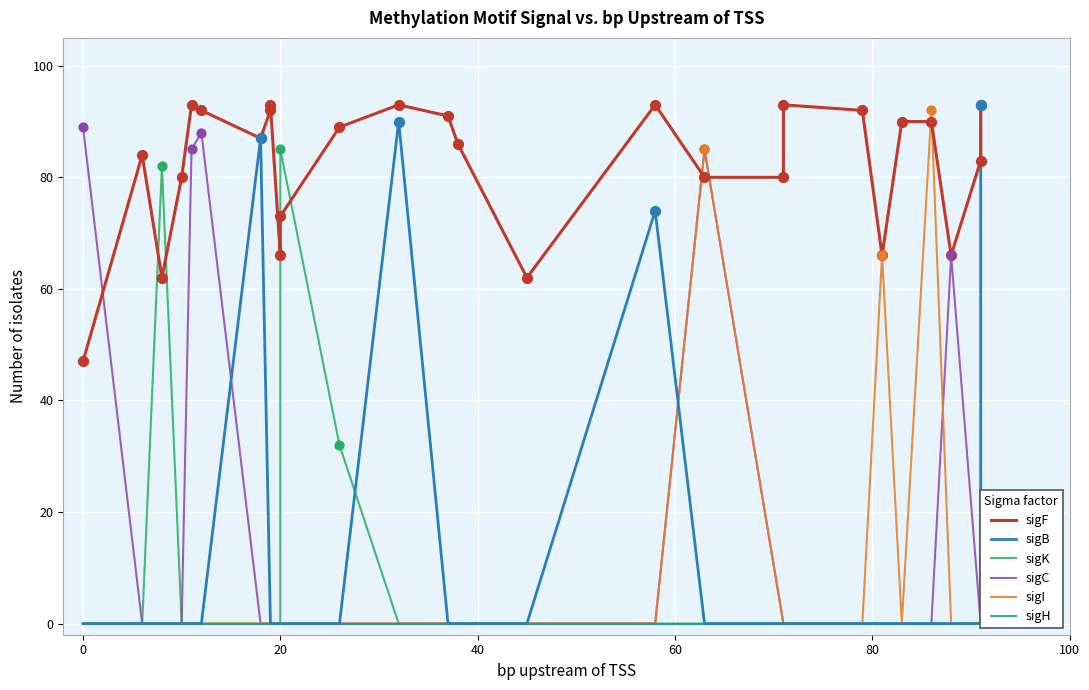

Which series contains the lowest Y value?

sigB